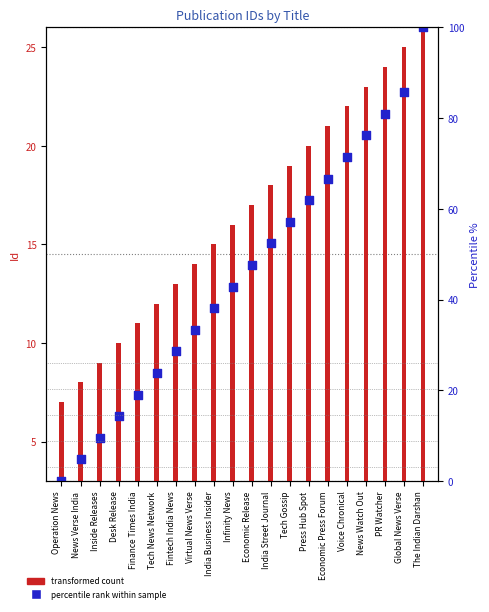

Is the value of Id (transformed count) at Operation News greater than the value of percentile rank within sample at Infinity News?

No